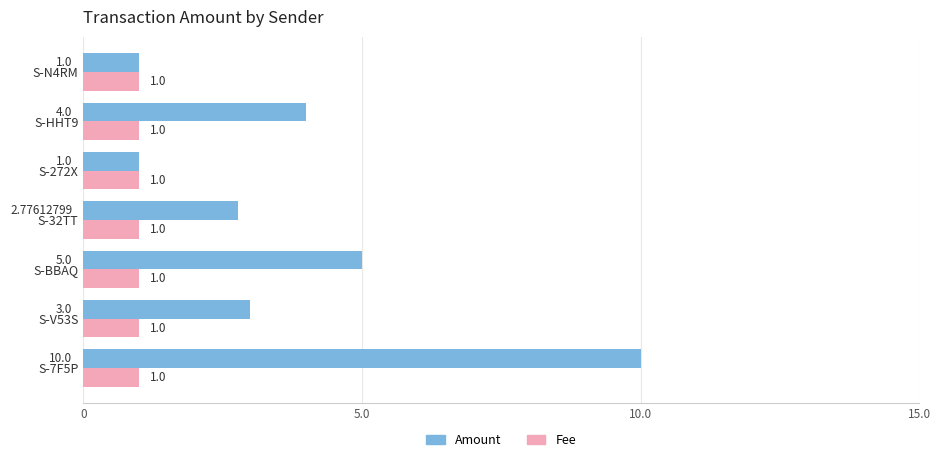

List the series in order of their overall mean, lowest first.

Fee, Amount